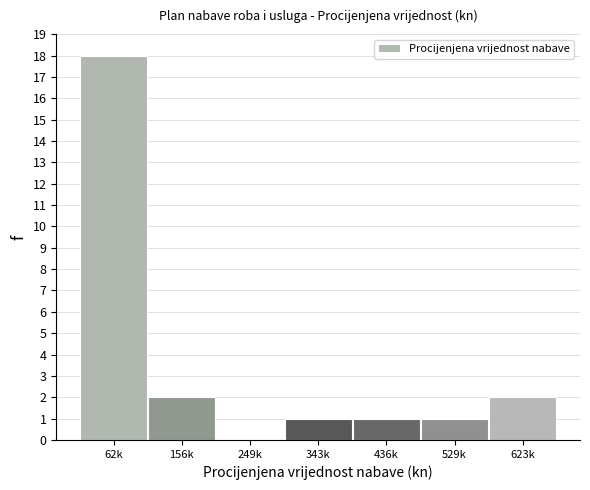

Reading left to right, extract all data points from this chart.

62k=18	156k=2	249k=0	343k=1	436k=1	529k=1	623k=2